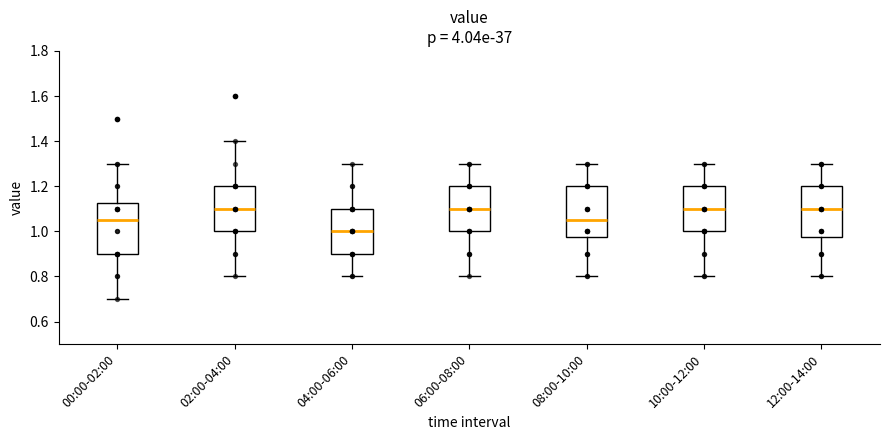

Reading left to right, read every box against the y-axis: the position of its median line, the range the box covers, and the ends of its whiskers. The values are not printed on the chart, so give them approximately, as read against the axis.

00:00-02:00: median 1.06, box 0.90 to 1.12, whiskers 0.70 to 1.30
02:00-04:00: median 1.10, box 1.00 to 1.20, whiskers 0.80 to 1.40
04:00-06:00: median 1.00, box 0.90 to 1.10, whiskers 0.80 to 1.30
06:00-08:00: median 1.10, box 1.00 to 1.20, whiskers 0.80 to 1.30
08:00-10:00: median 1.06, box 0.98 to 1.20, whiskers 0.80 to 1.30
10:00-12:00: median 1.10, box 1.00 to 1.20, whiskers 0.80 to 1.30
12:00-14:00: median 1.10, box 0.98 to 1.20, whiskers 0.80 to 1.30